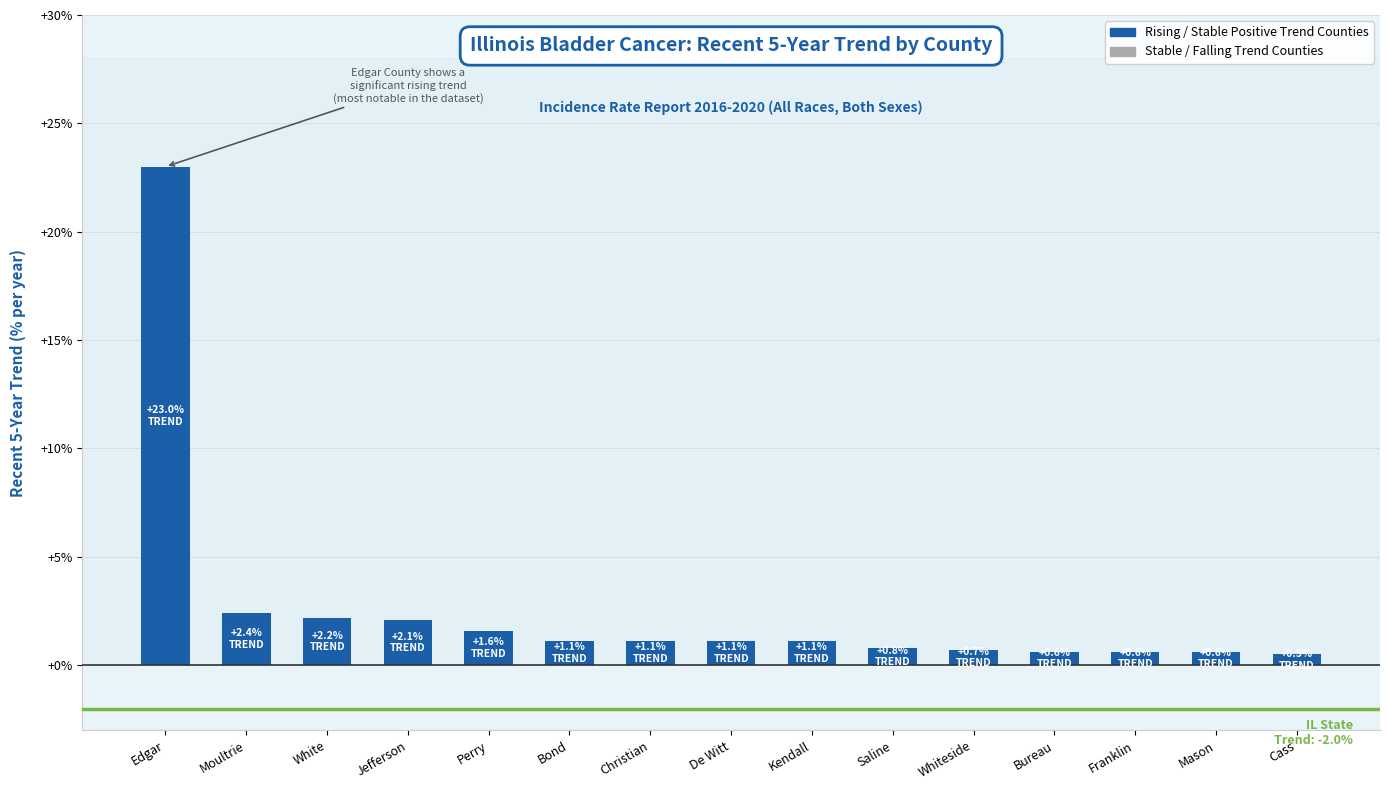

What is the ratio of the value at Mason to the value at Bond?

0.5